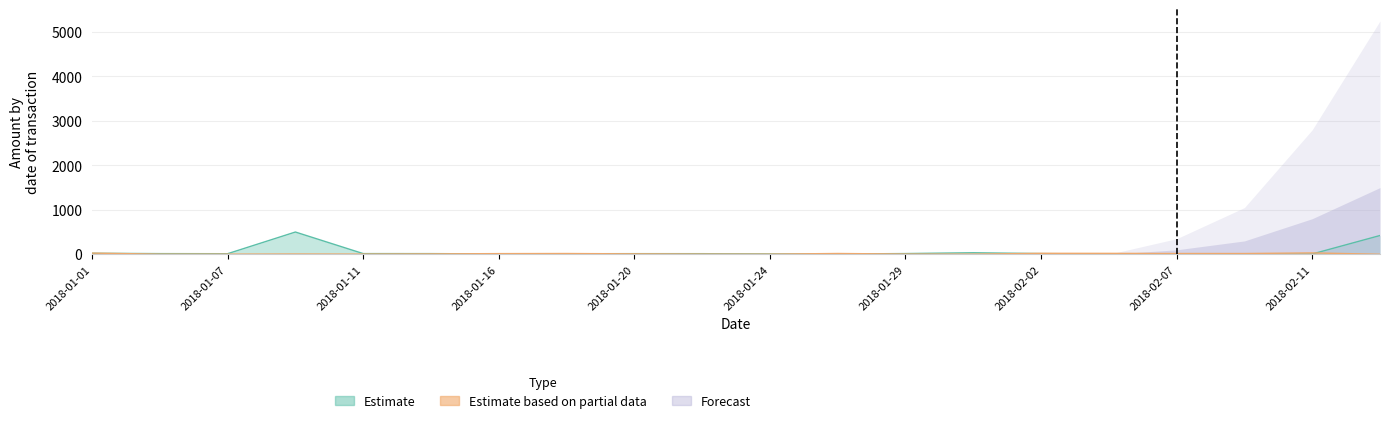

Reading left to right, what are all the values shown in this chart?

Estimate: 21.8	14.3	12.2	500.0	14.8	14.4	7.8	11.9	13.5	13.0	7.8	6.0	15.4	34.0	14.7	6.7	8.5	3.3	5.7	421.6
Estimate based on partial data: 25.6	2.5	2.7	5.7	3.7	7.6	14.2	16.5	8.7	4.1	2.7	17.0	4.4	2.6	21.0	19.8	16.6	16.1	29.7	0.0